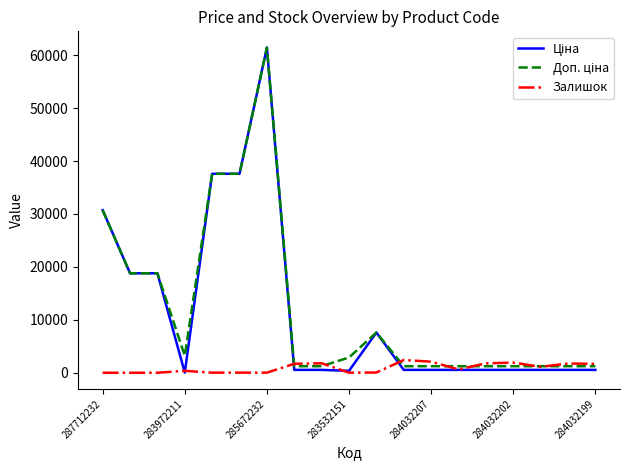

What is the maximum value shown in the chart?

61434.3